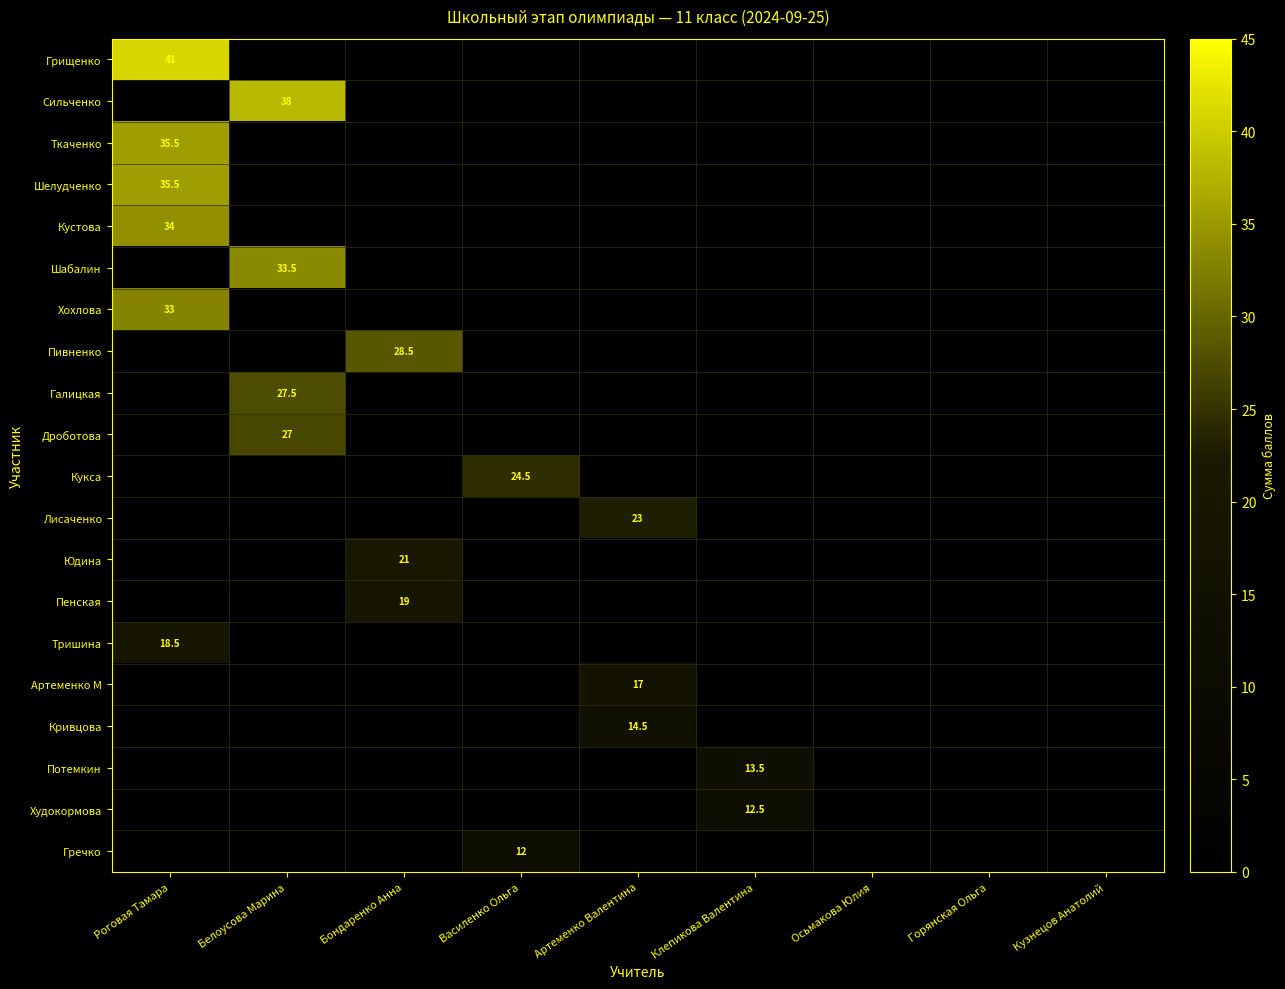

The Тришина series shows 18.5 at Роговая Тамара. True or false?

True